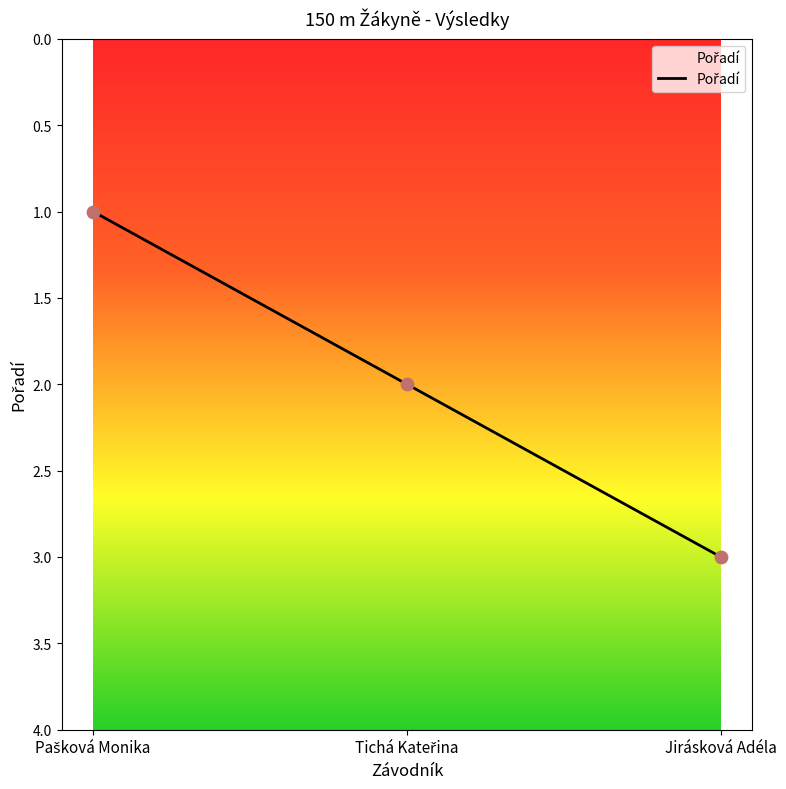

What position from the left is Jirásková Adéla?

3